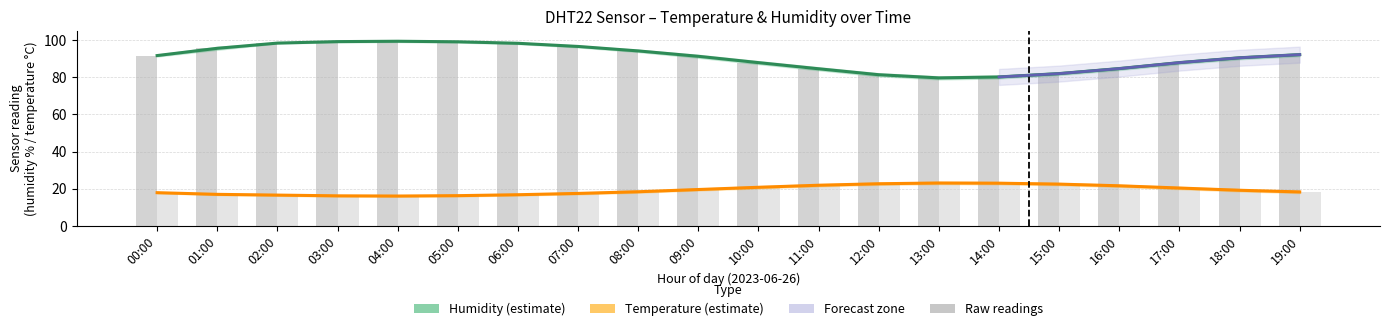

Which series changed the most between 04:00 and 15:00?

Humidity estimate